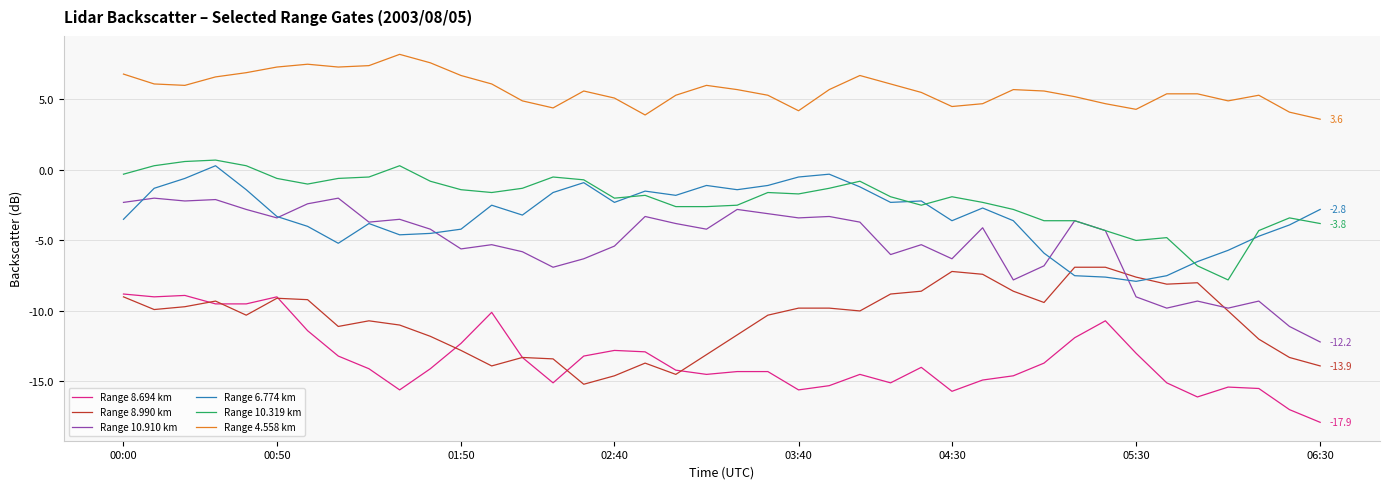

What is the sum of all Range 8.990 km values?

-423.9